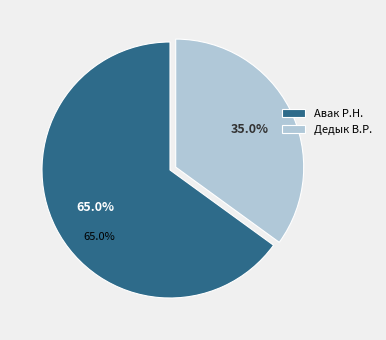

What is the smallest slice in the pie chart?

Дедык В.Р.